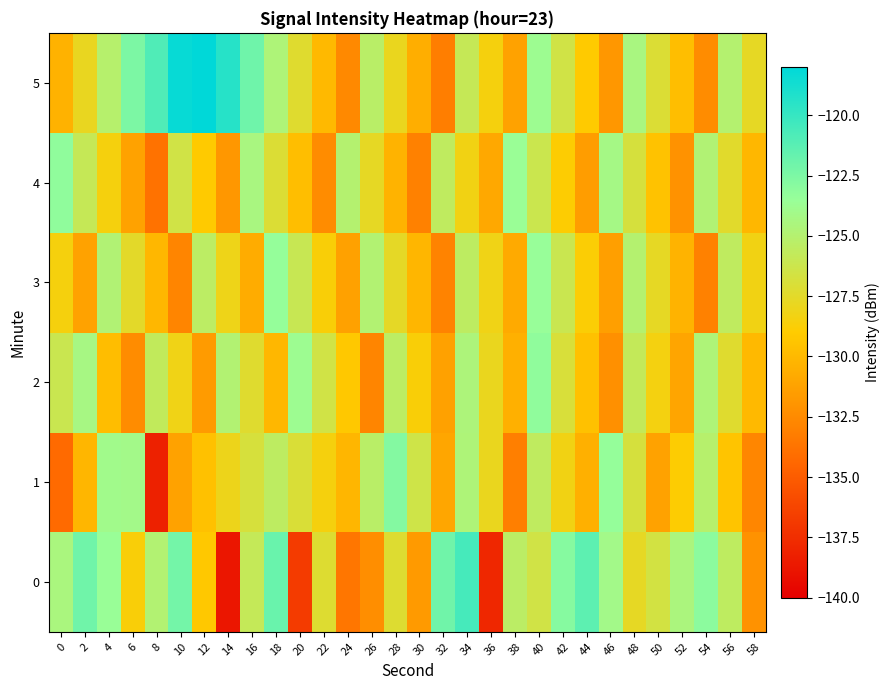

What is the greatest value displayed?

-116.7